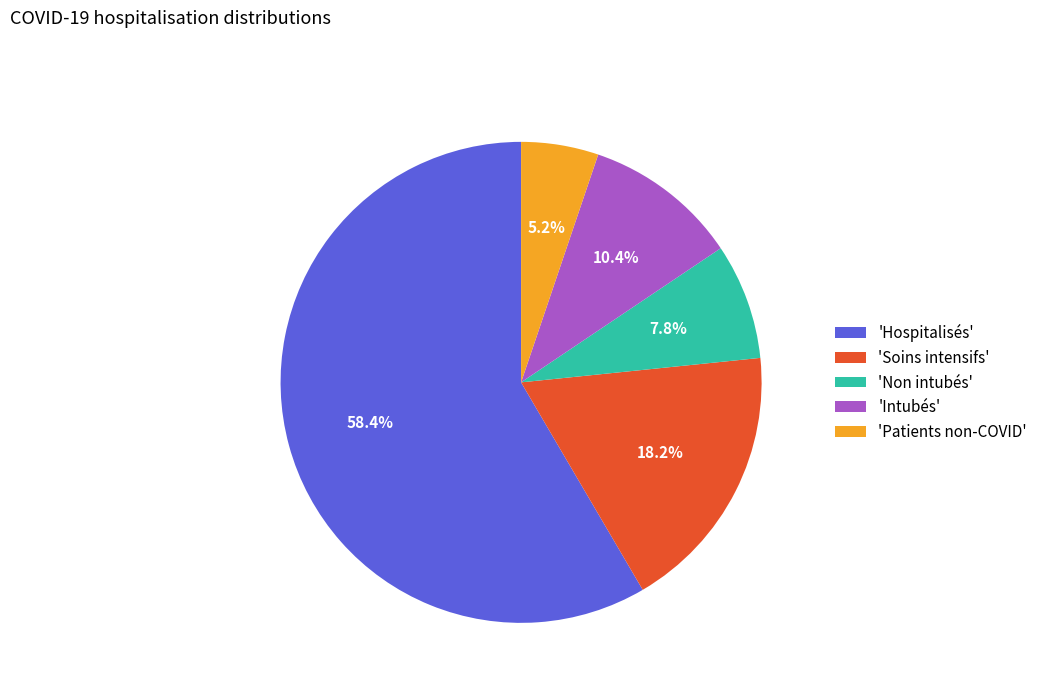

Which has a higher value, 'Patients non-COVID' or 'Non intubés'?

'Non intubés'